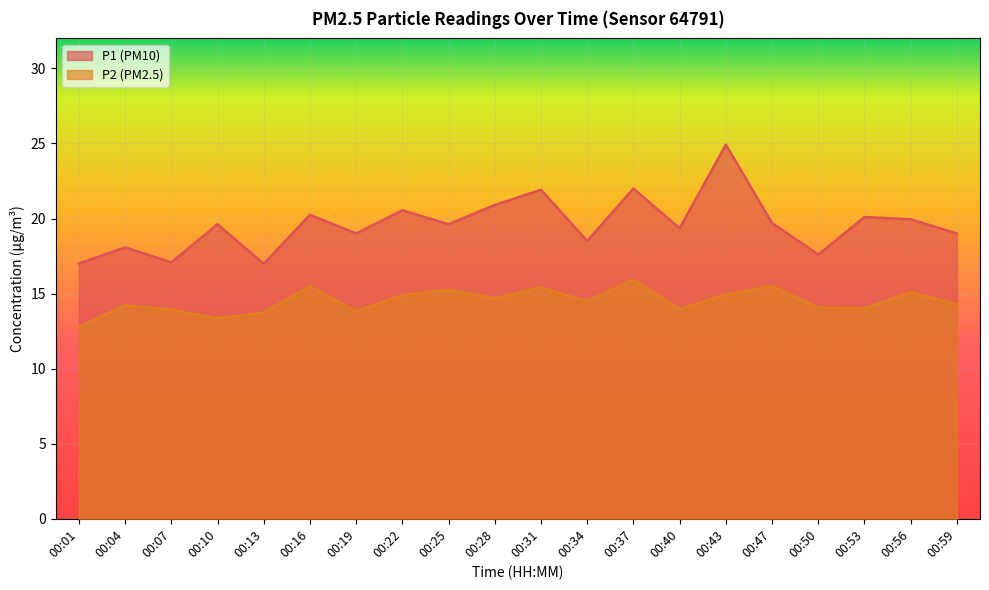

Is the value of P1 at 00:10 greater than the value of P2 at 00:34?

Yes